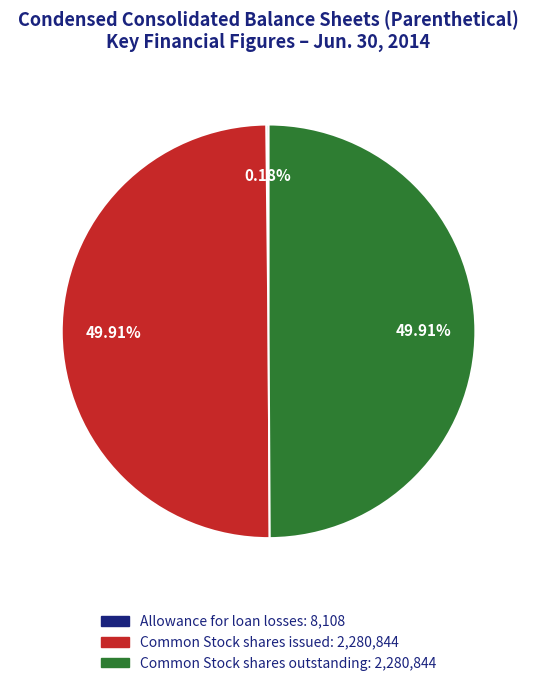

The Common Stock shares issued slice represents 35% of the pie. True or false?

False